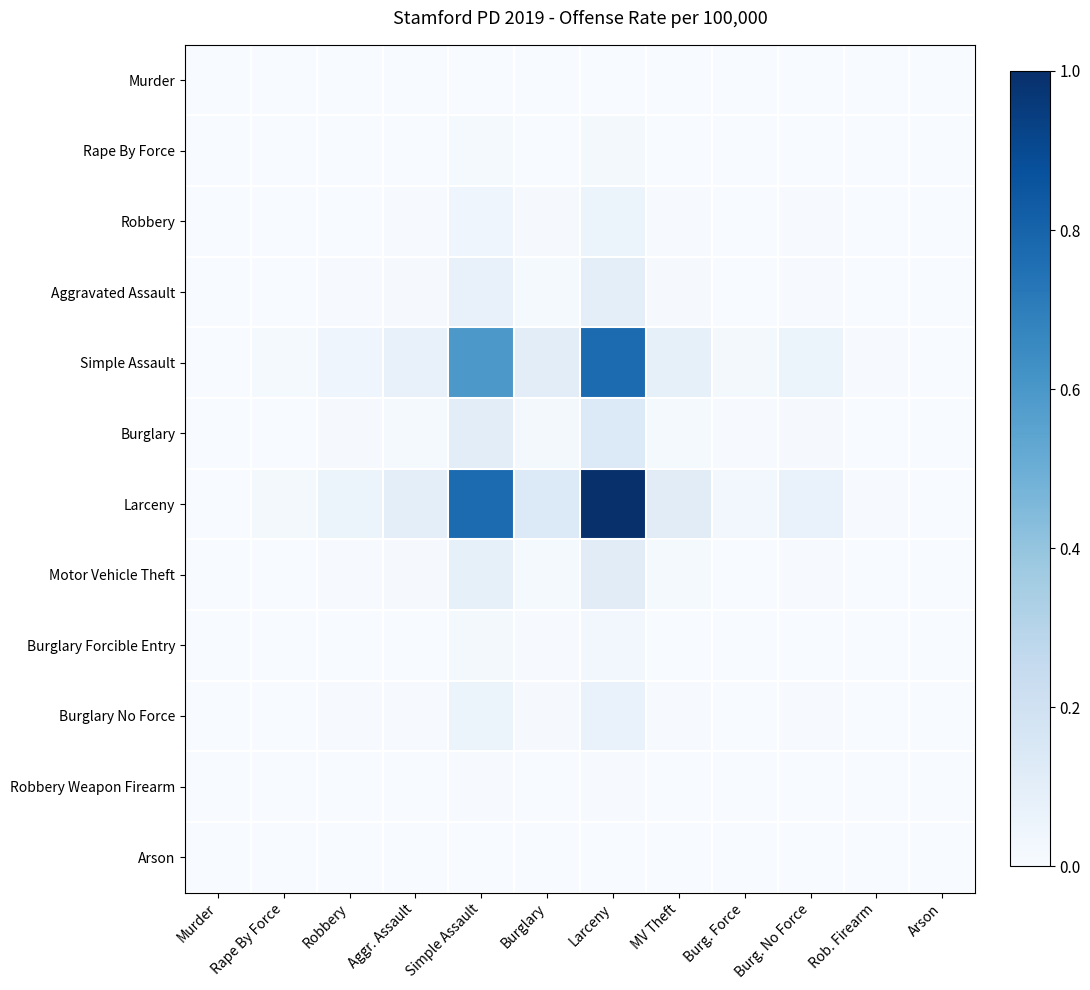

Rank the series by their maximum value, from highest to lowest.

Larceny, Simple Assault, Burglary, Motor Vehicle Theft, Aggravated Assault, Burglary No Force, Robbery, Burglary Forcible Entry, Rape By Force, Robbery Weapon Firearm, Murder, Arson